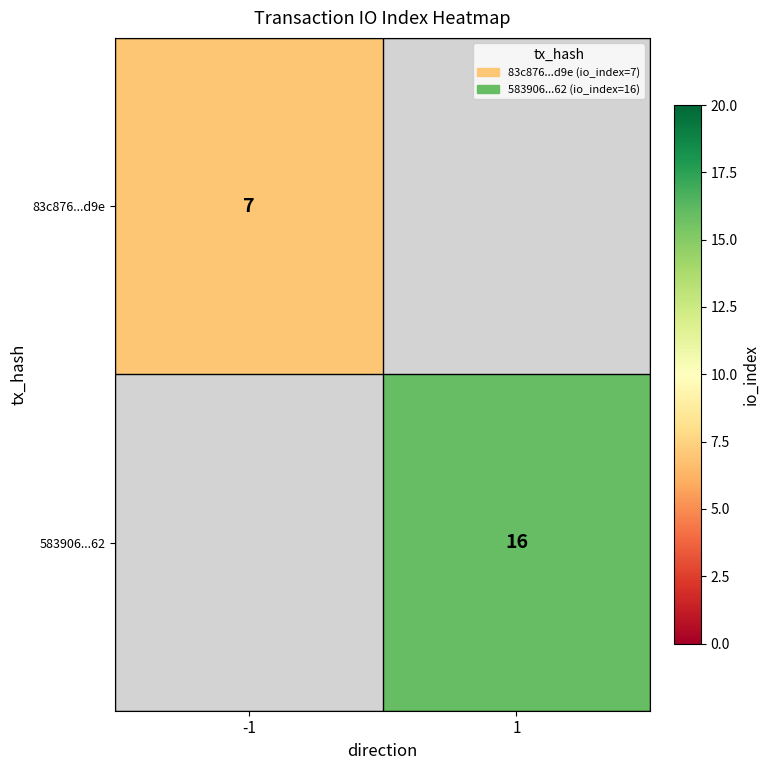

True or false: 583906...62 has a value of 16 at 1.

True